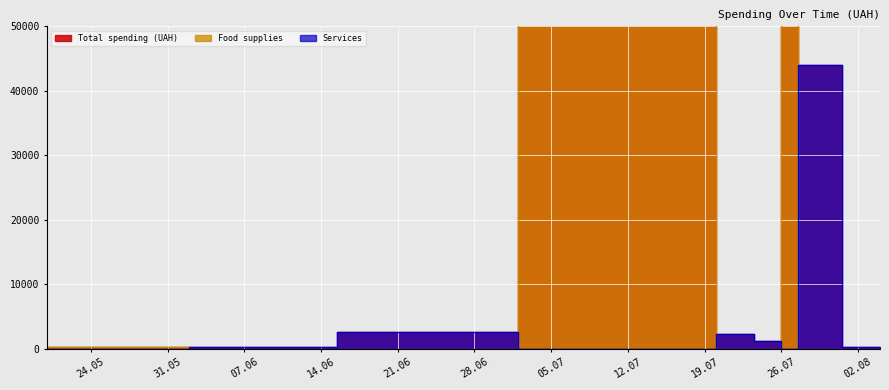

How many interior local peaks does the Total spending (UAH) series have?

13